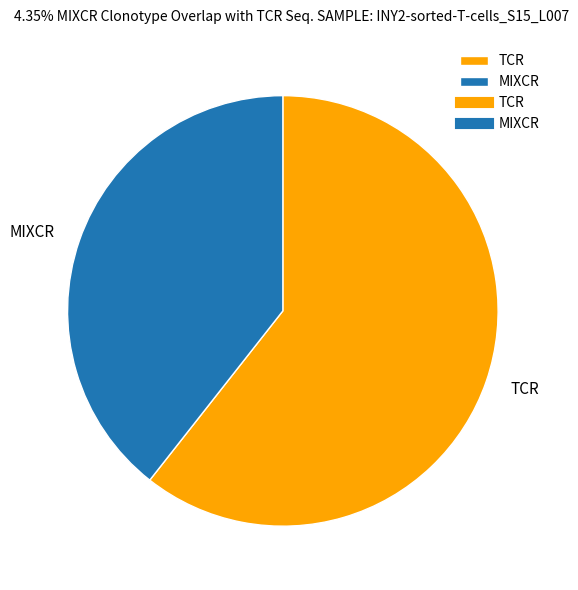

Which slice is the smallest?

MIXCR